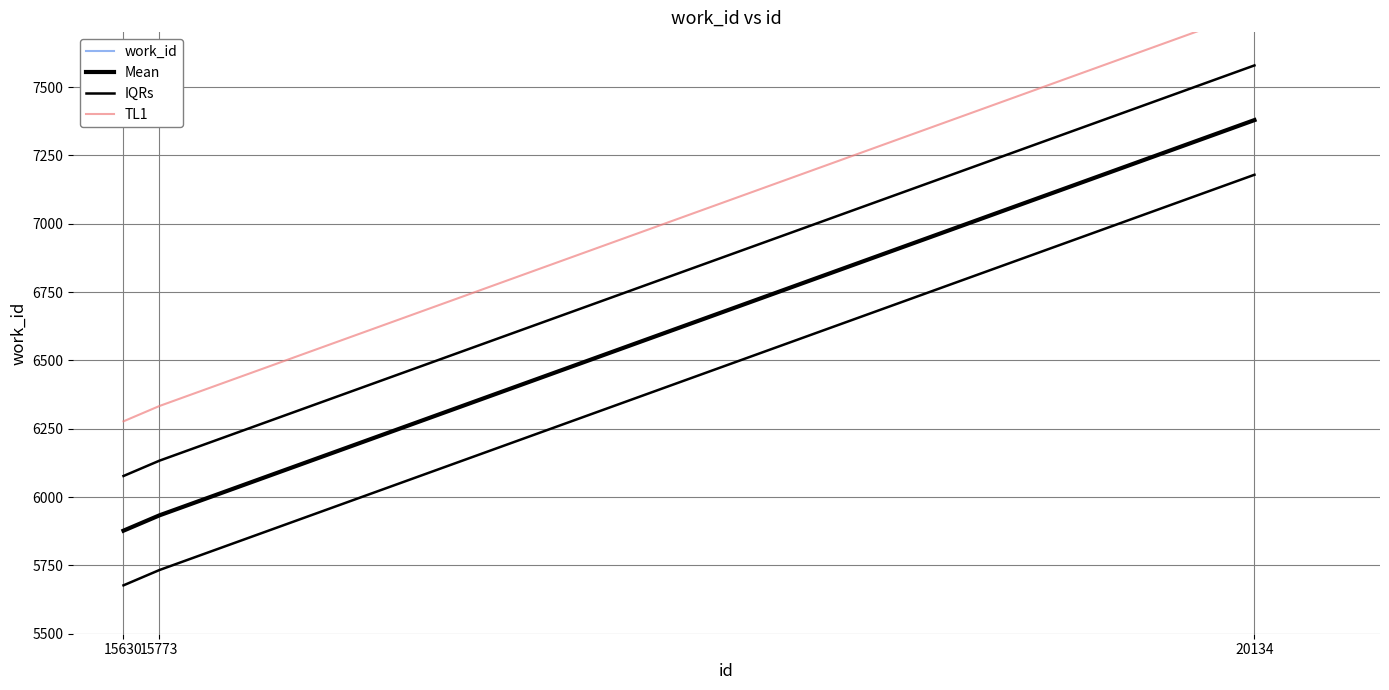

Is it true that work_id equals 7379 at 20134?

True